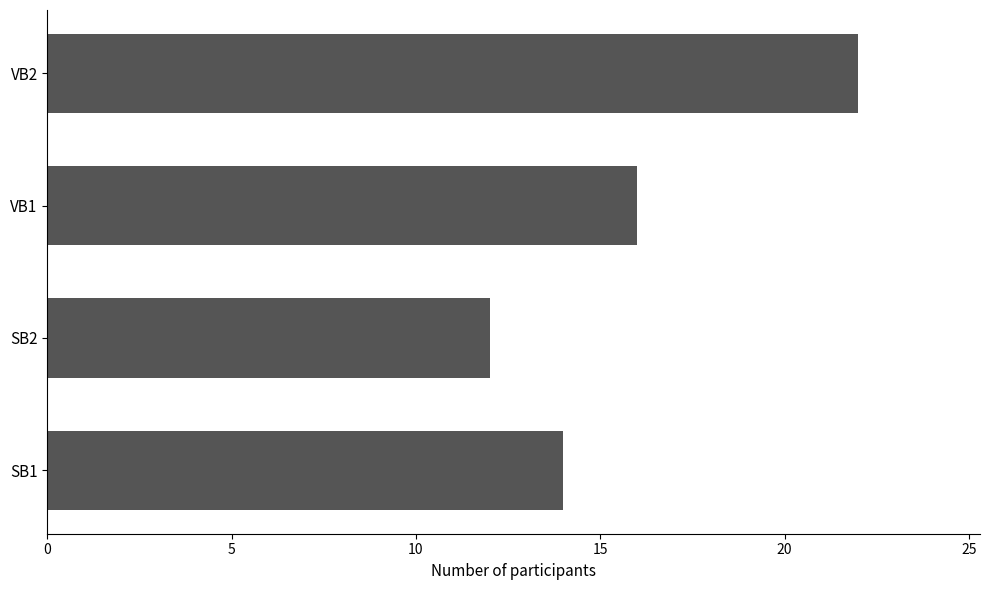

Rank the categories by value from highest to lowest.

VB2, VB1, SB1, SB2